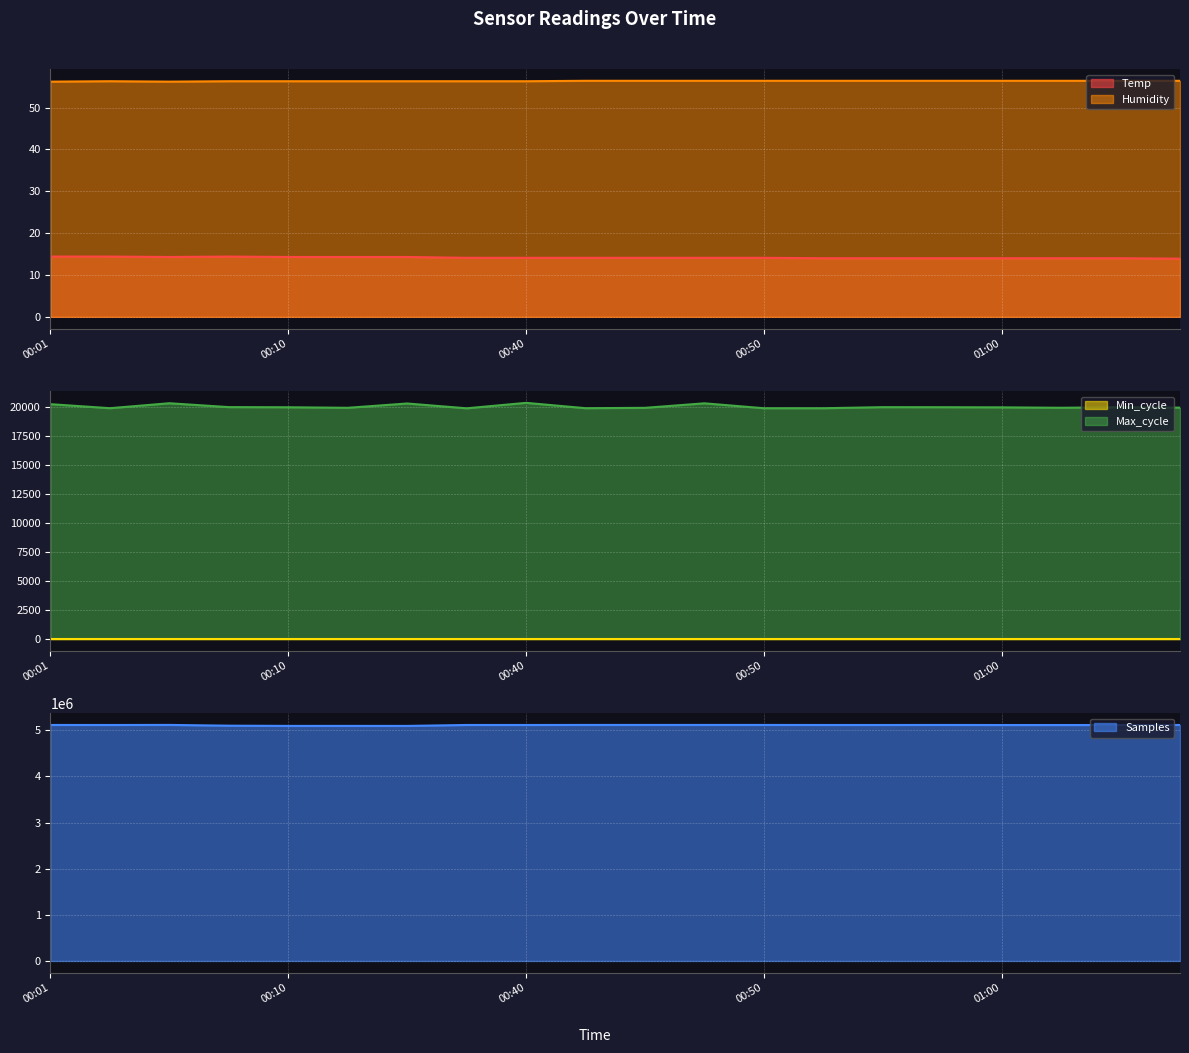

What is the label of the 19th point from the left?

01:05